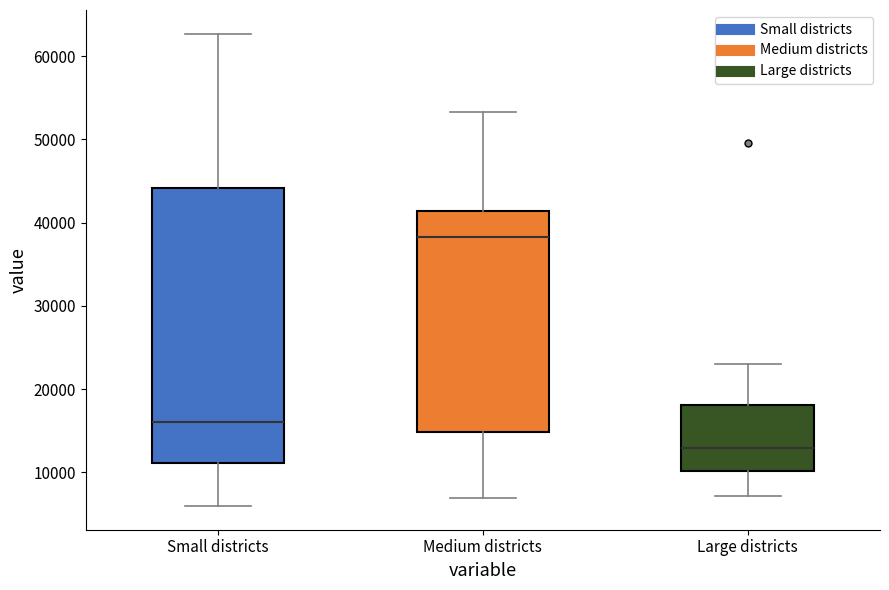

Comparing the boxes themselves (not the whiskers), which one is the tallest?

Small districts